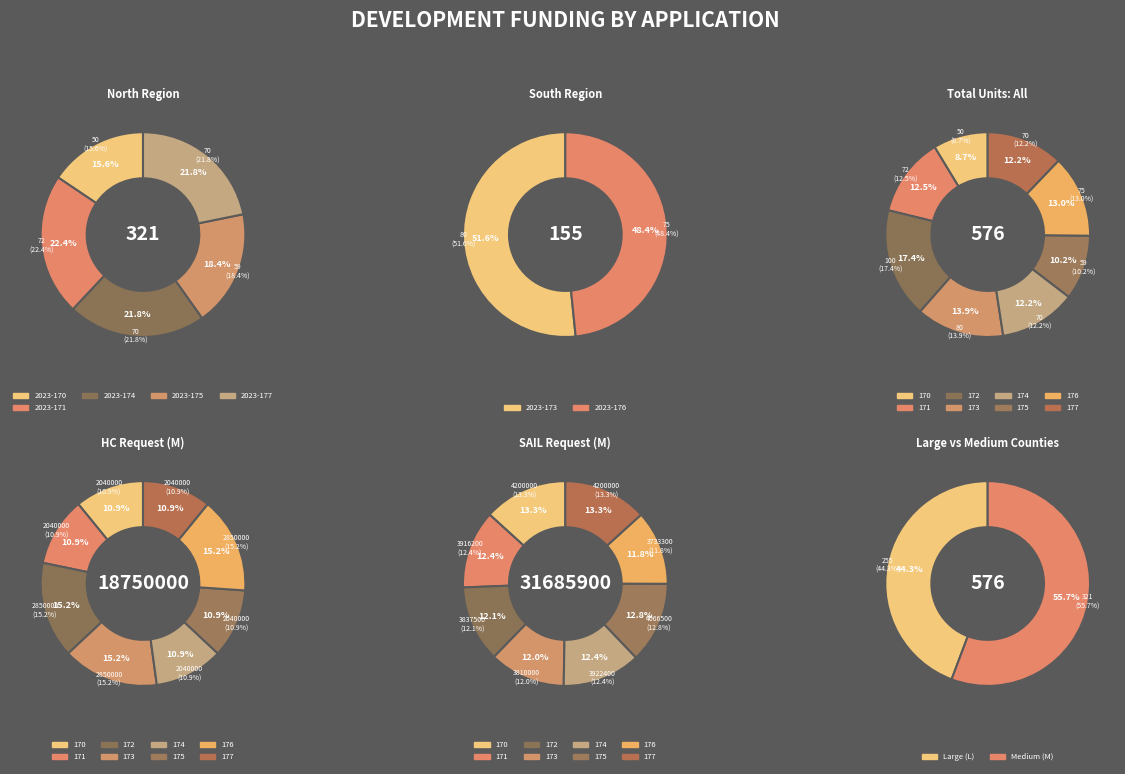

How many segments does this pie chart have?

8